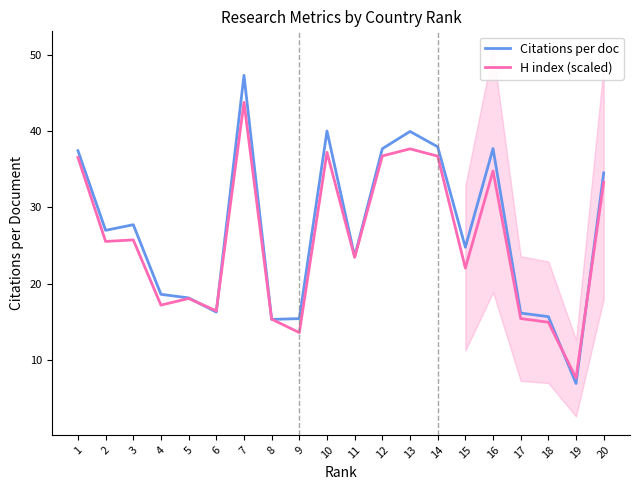

What is the greatest value displayed?

47.3